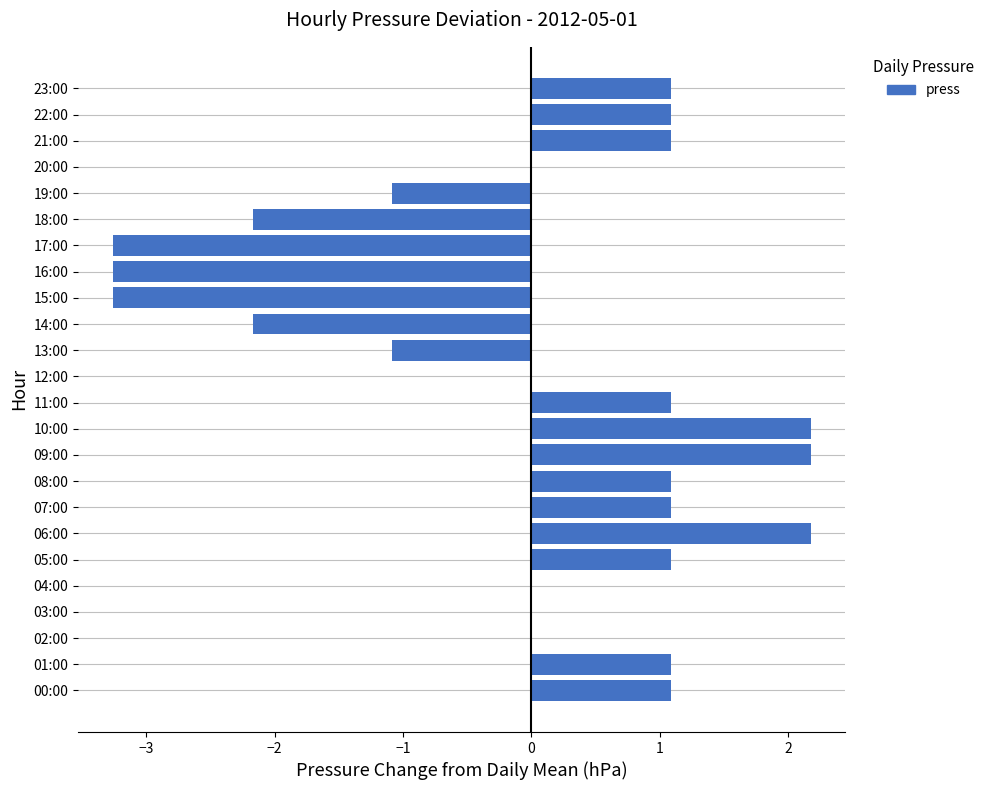

How many distinct data groups are displayed?

1